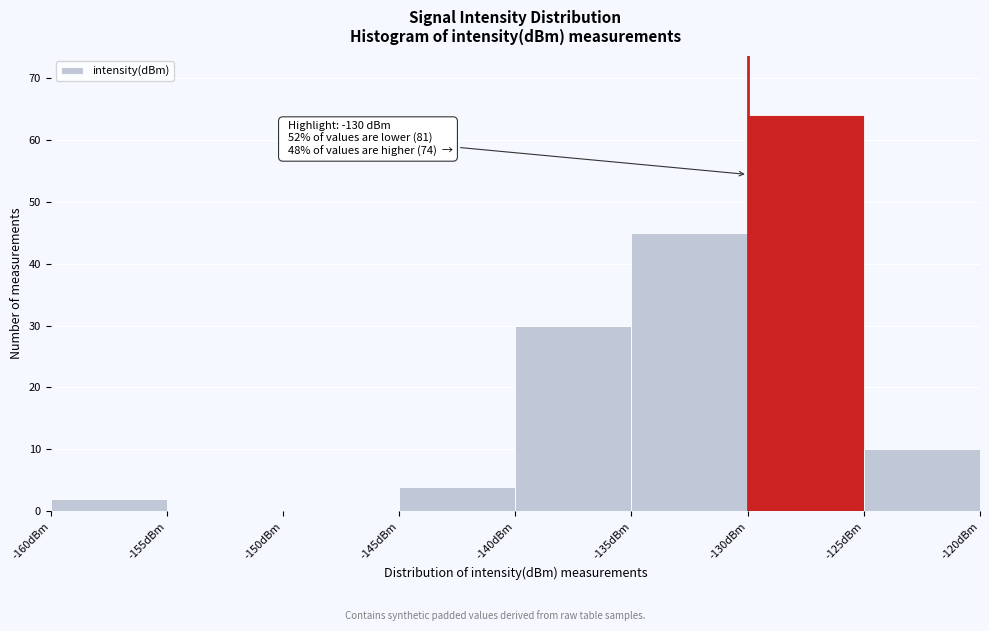

Which range on the x-axis has the tallest bar?

-130 to -125